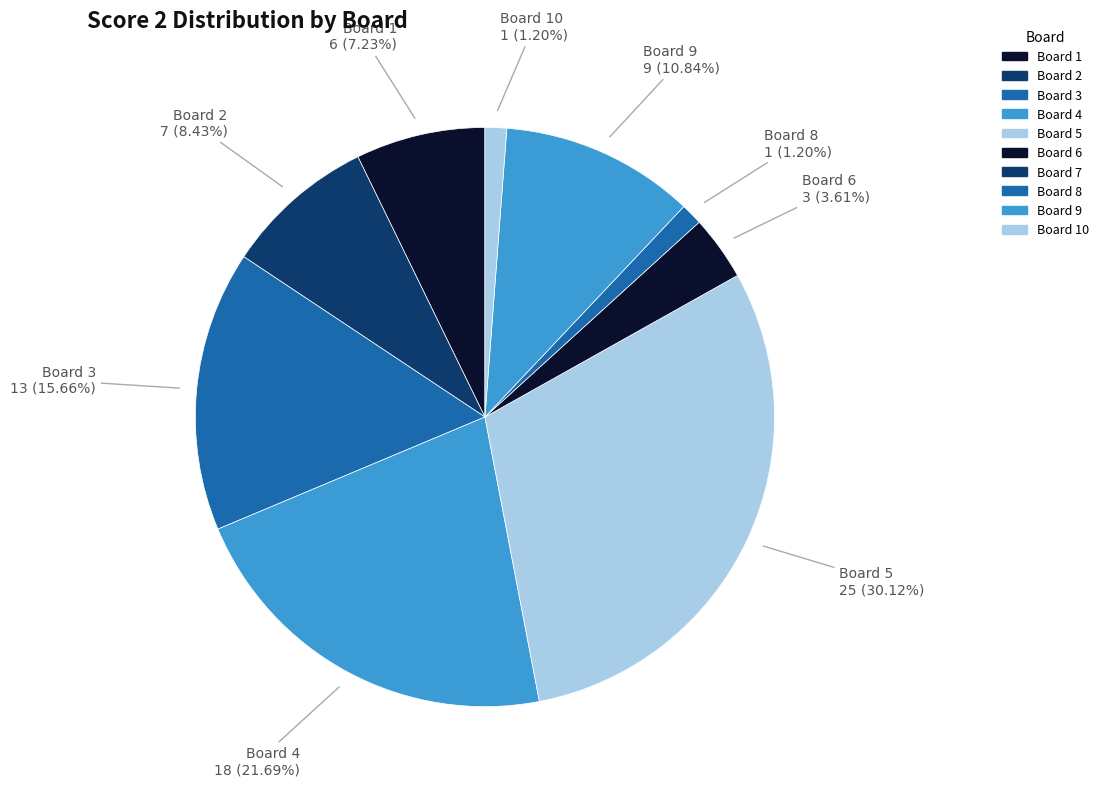

How many slices are in this pie chart?

9